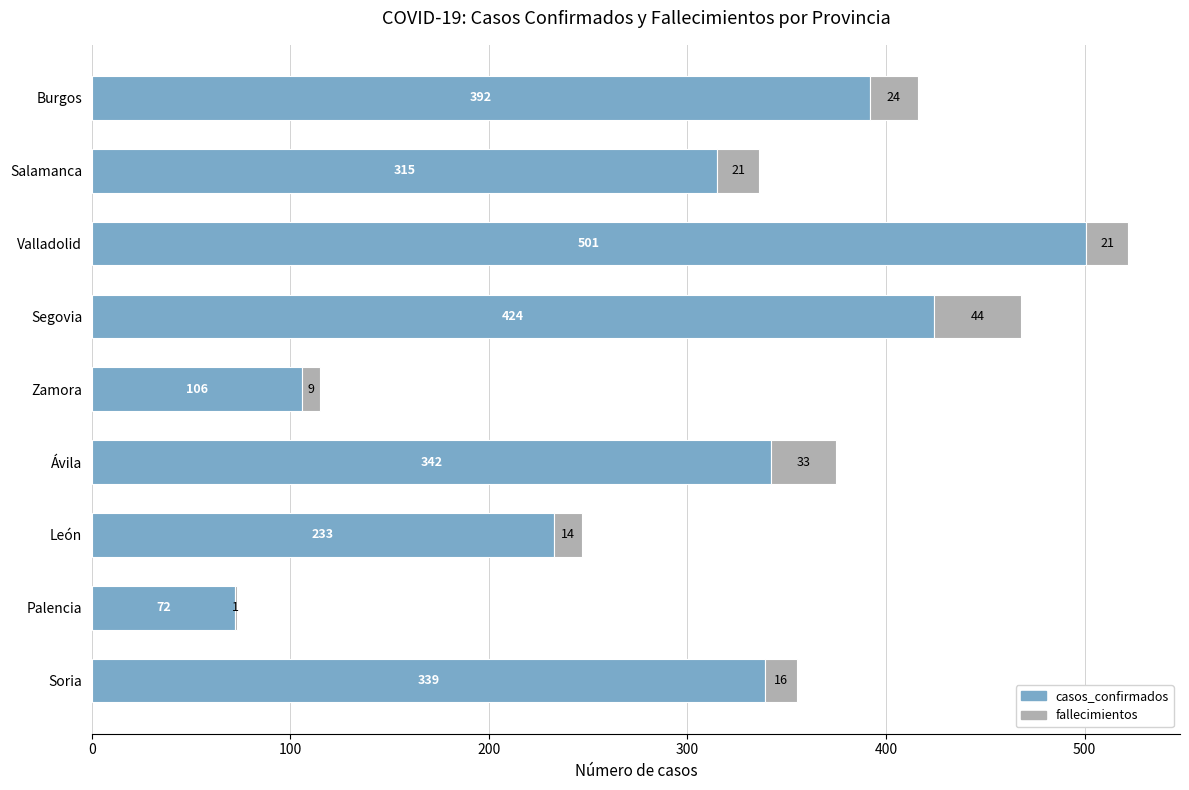

At which category is the sum across all series the highest?

Valladolid